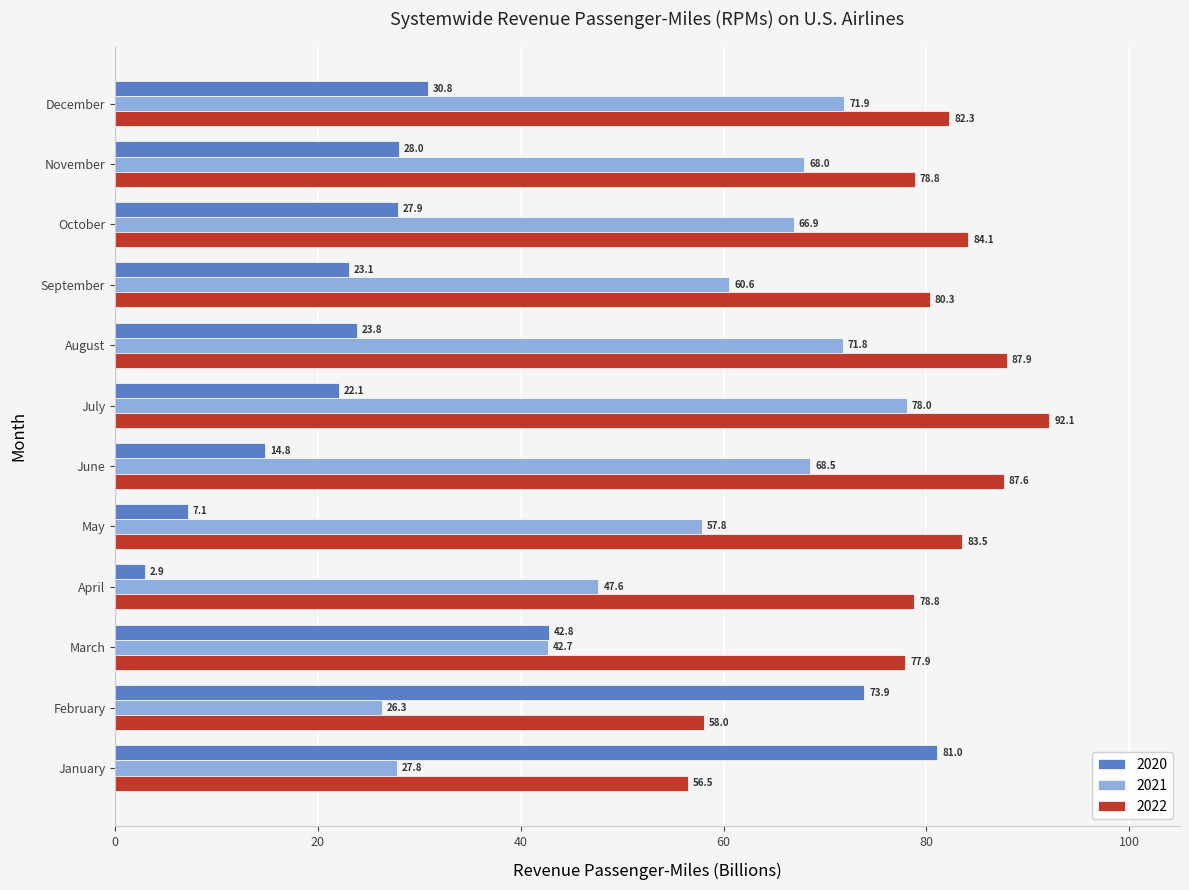

Which series changed the most between May and September?

2020